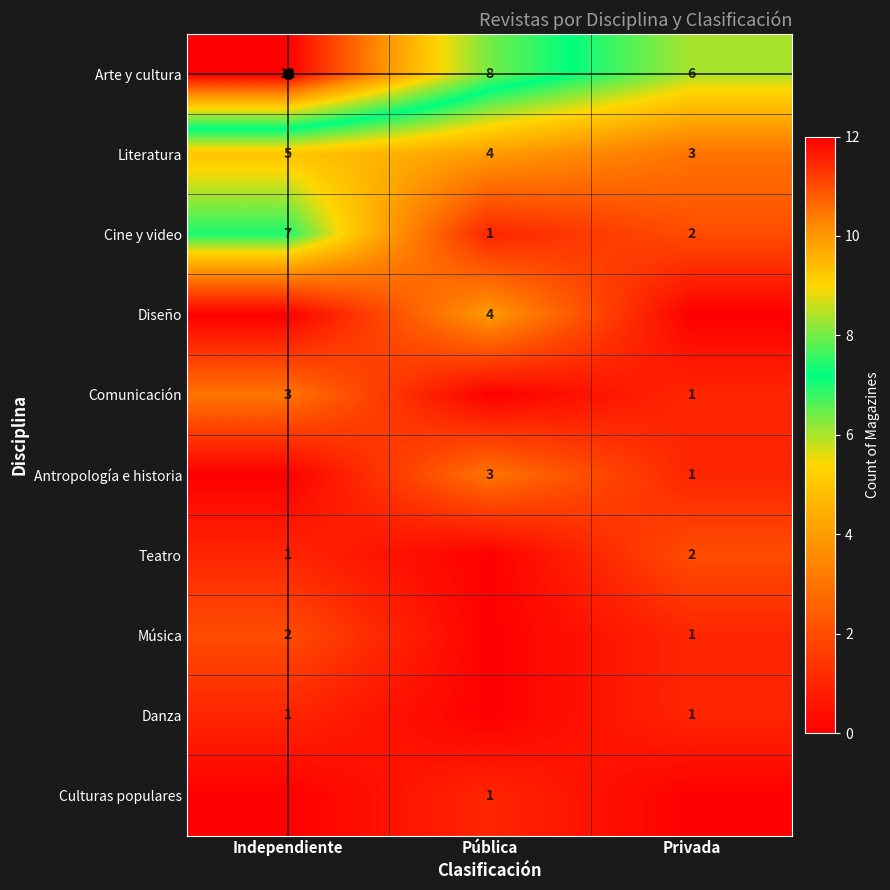

What is the lowest value of the Literatura series?

3